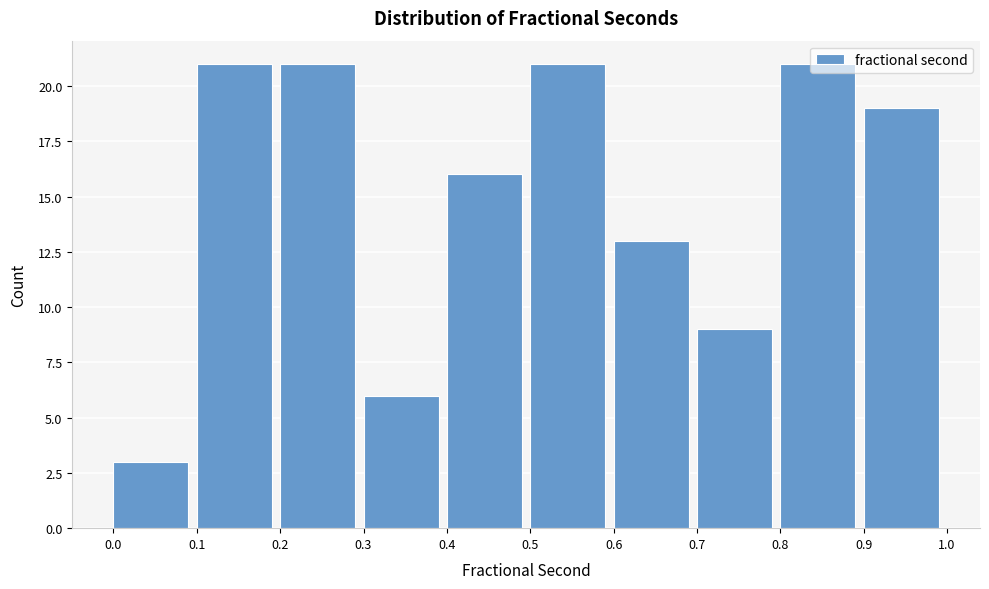

What is the height of the bar covering 0.4 to 0.5 on the x-axis? The values are not printed on the chart, so give them approximately, as read against the axis.

16